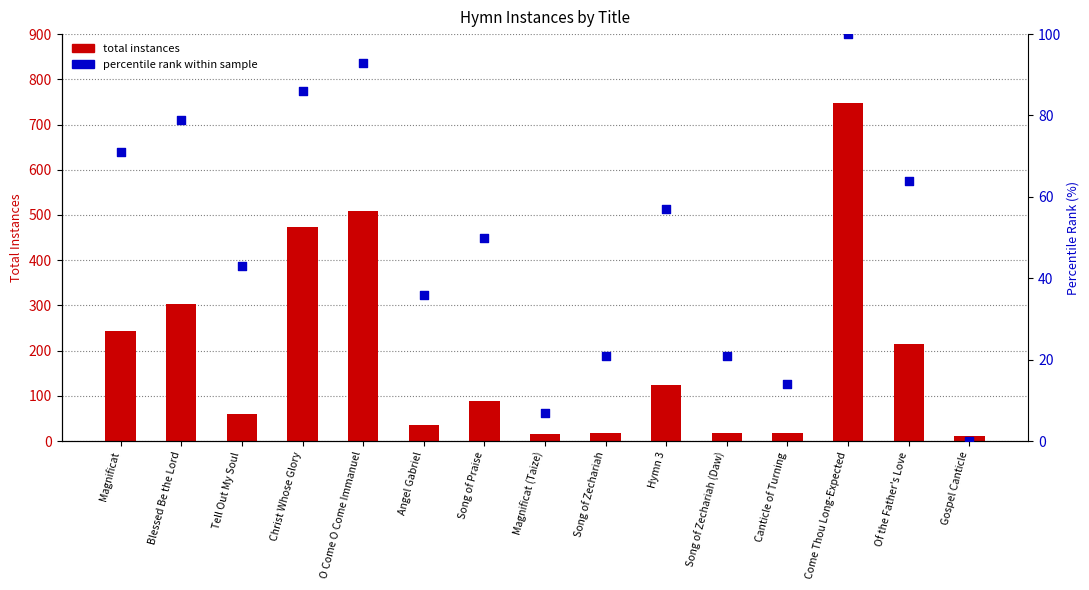

Which series has the largest Y range (max minus min)?

total instances